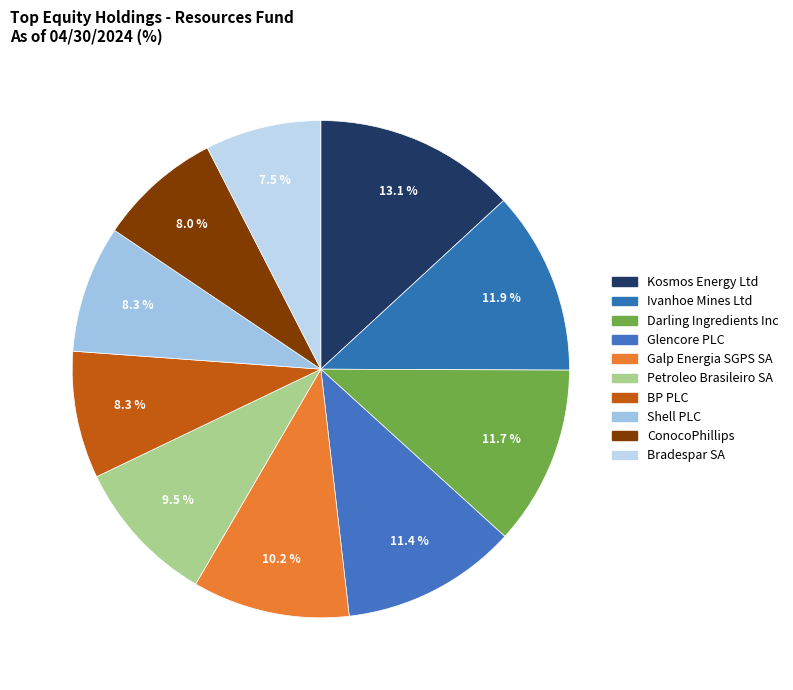

To the nearest percent, what is the combined percentage of ConocoPhillips and Glencore PLC?

19%